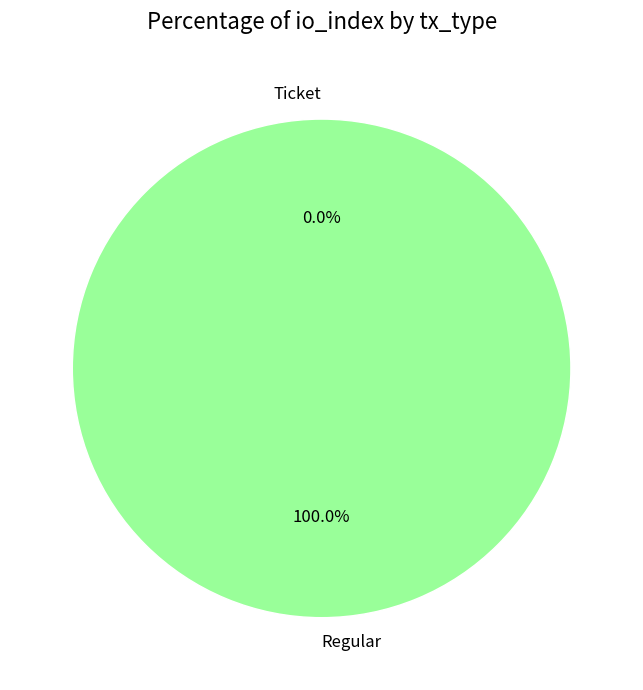

What is the majority slice?

Regular